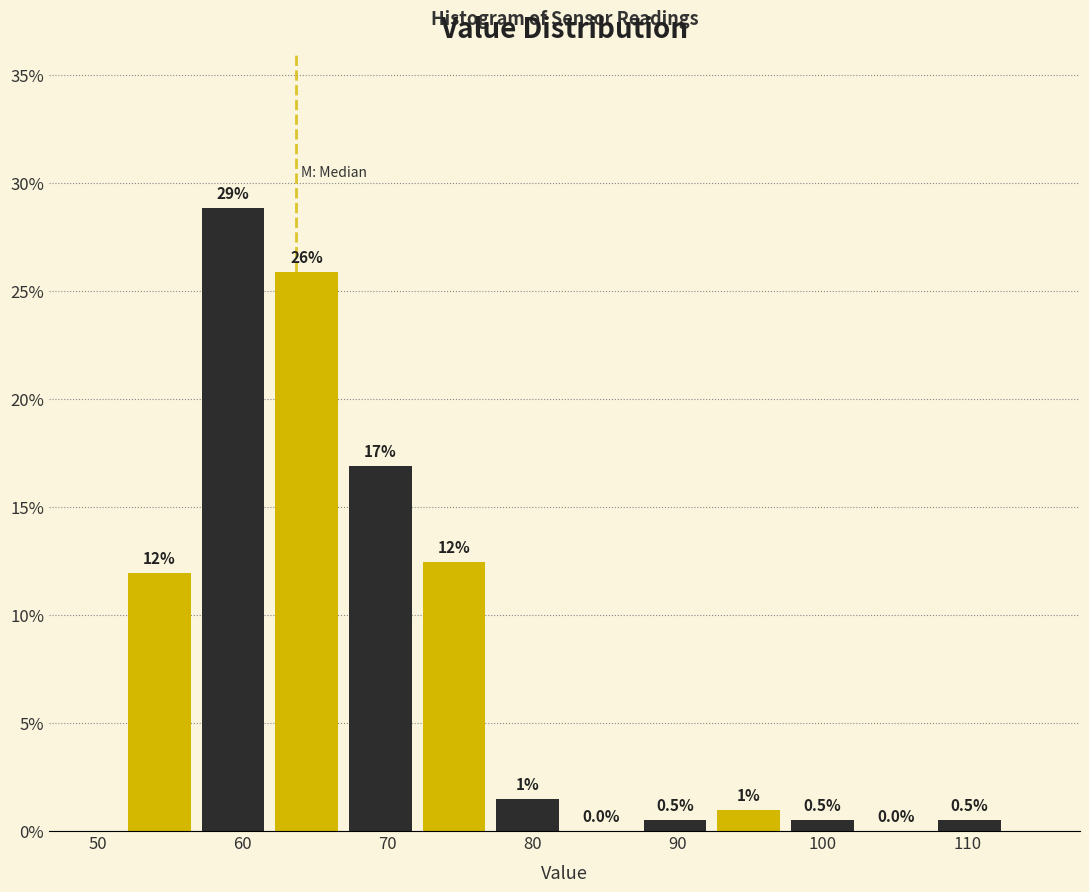

Over which range of the x-axis is the bar tallest?

57 to 62